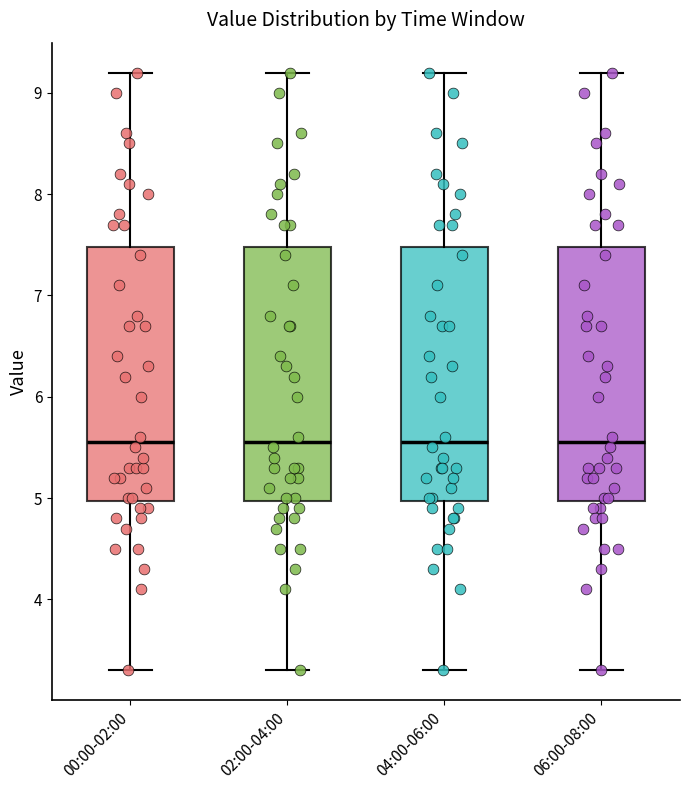

Where is the lower edge of the box for 06:00-08:00 on the y-axis? The values are not printed on the chart, so give them approximately, as read against the axis.

5.0